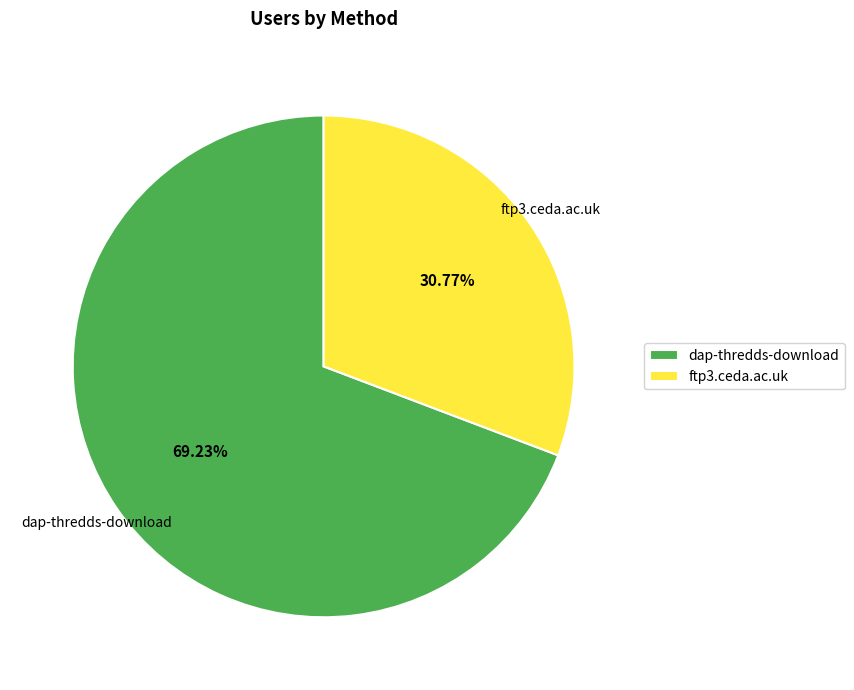

Combined, do ftp3.ceda.ac.uk and dap-thredds-download account for over 50%?

Yes